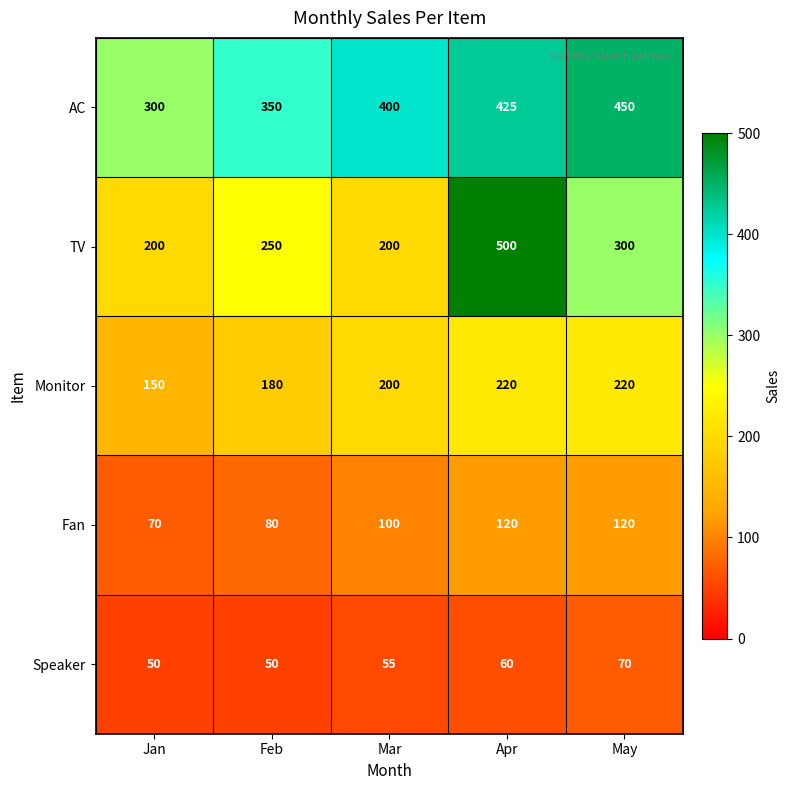

What is the average value of the Monitor series?

194